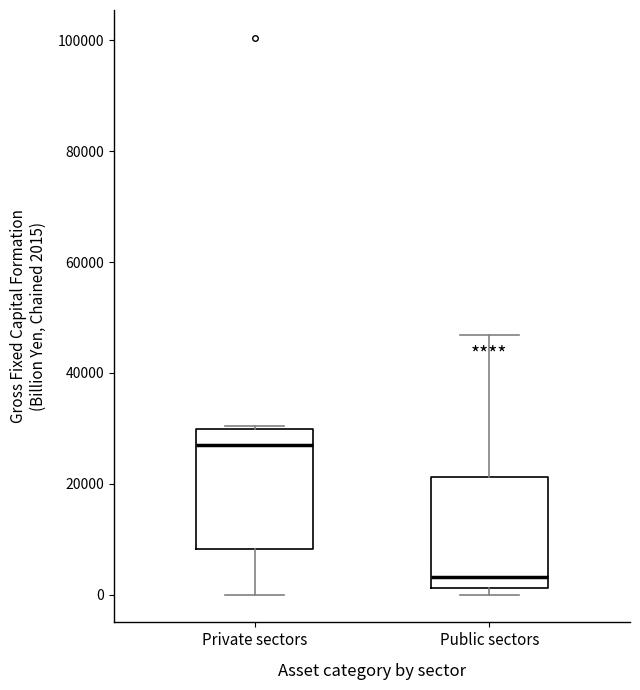

Which box has the highest median line?

Private sectors